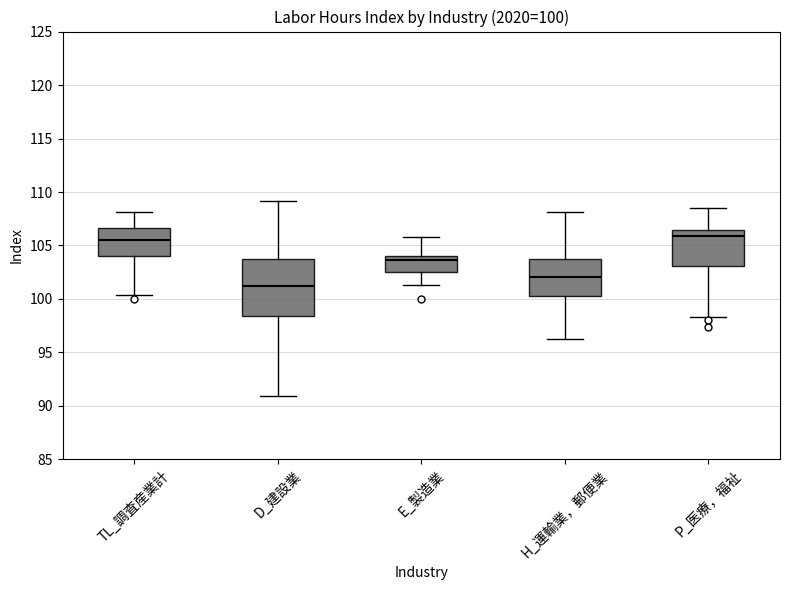

Comparing the boxes themselves (not the whiskers), which one is the tallest?

D_建設業